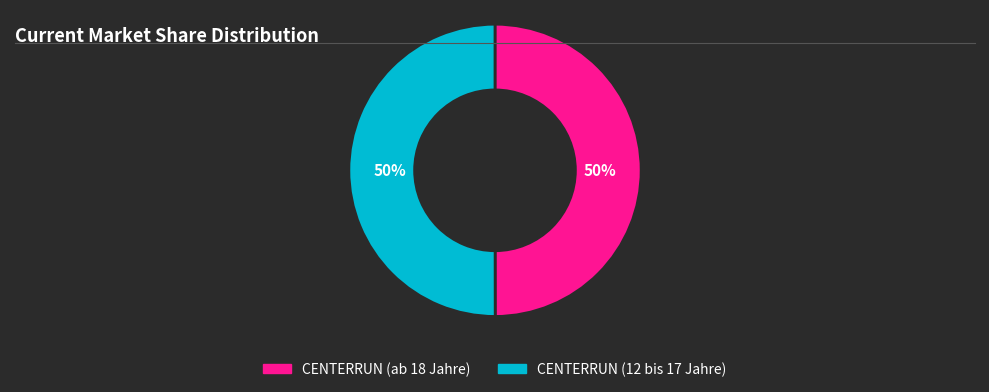

Is the sum of CENTERRUN (ab 18 Jahre) and CENTERRUN (12 bis 17 Jahre) greater than half?

Yes